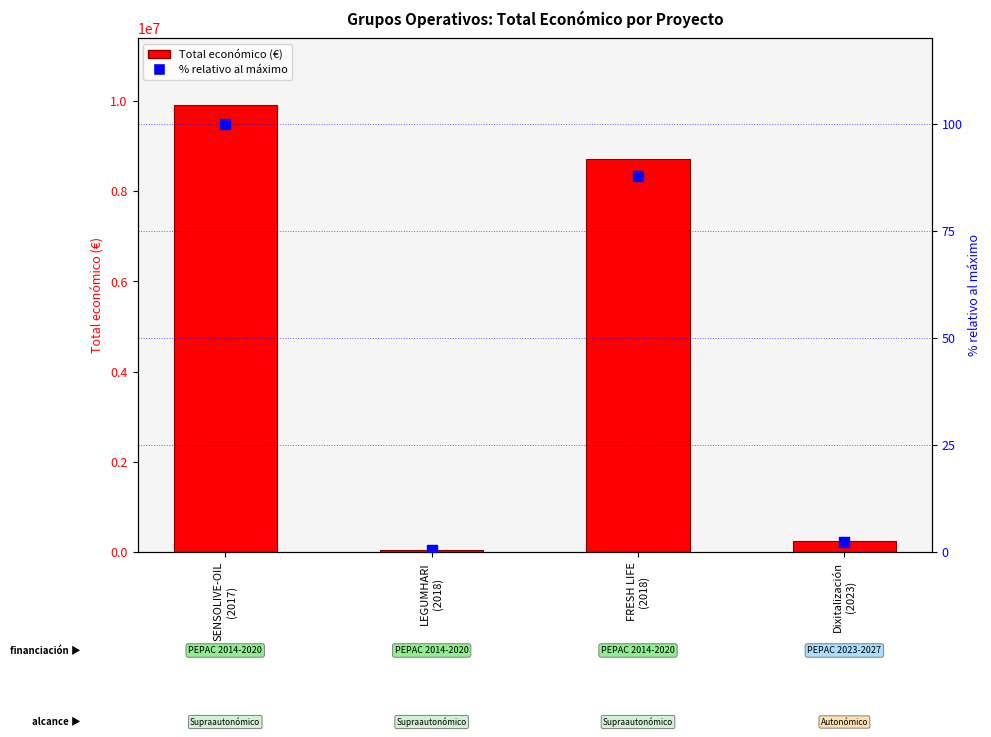

Which series reaches the maximum Y coordinate?

Total económico